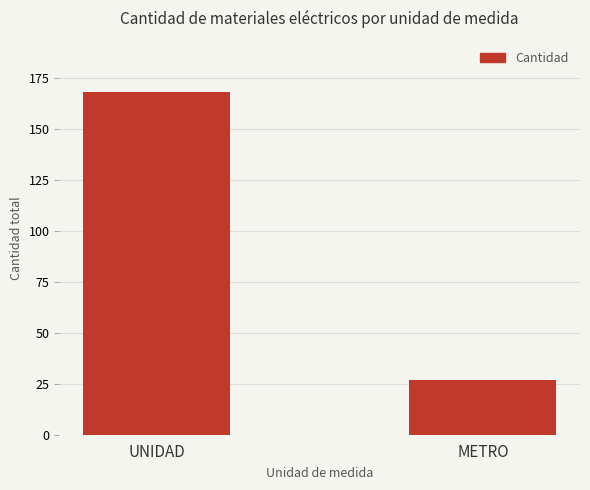

How many values are between 27 and 168?

2